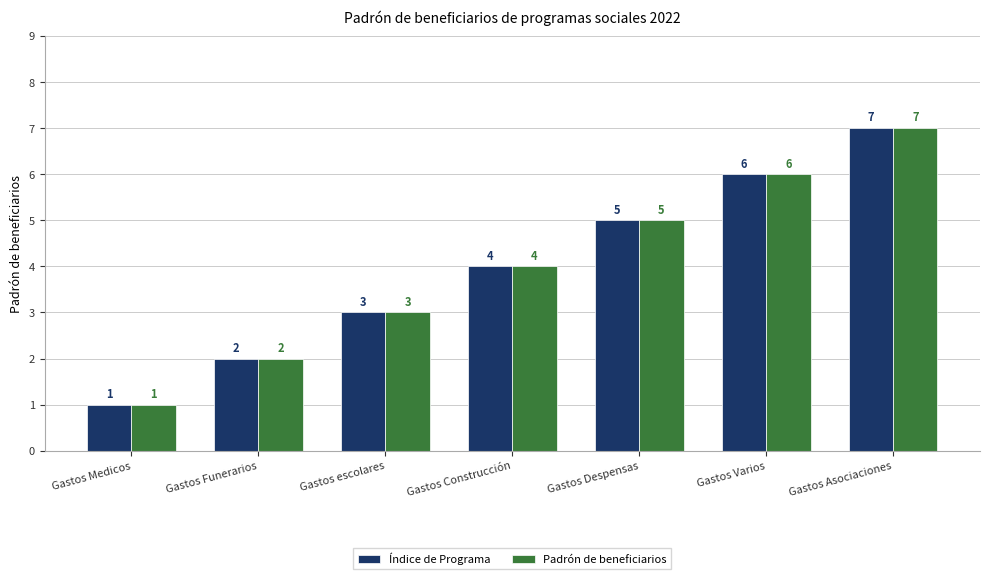

What are all the series names shown in the legend?

Índice de Programa, Padrón de beneficiarios